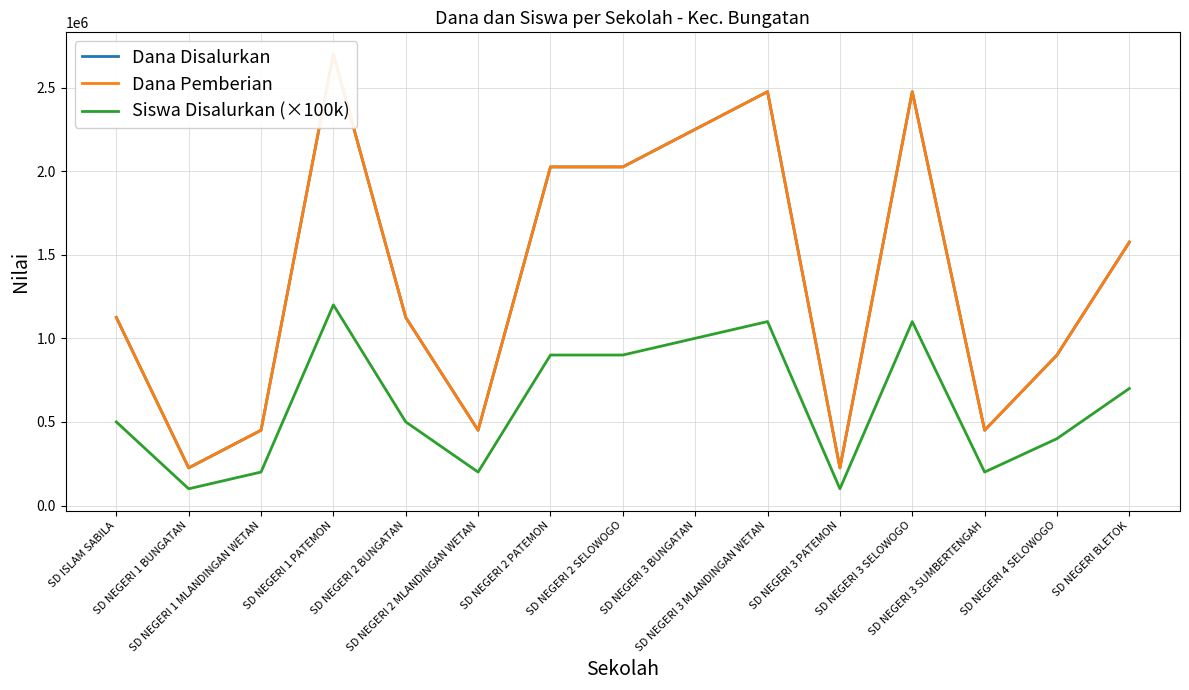

What is the label of the 11th point from the right?

SD NEGERI 2 BUNGATAN